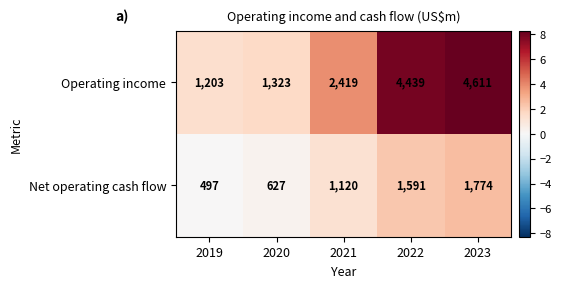

Is the value of Net operating cash flow at 2019 greater than the value of Operating income at 2023?

No